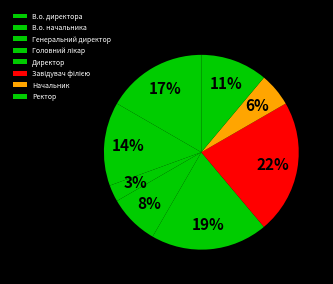

Count the number of slices in the pie.

8